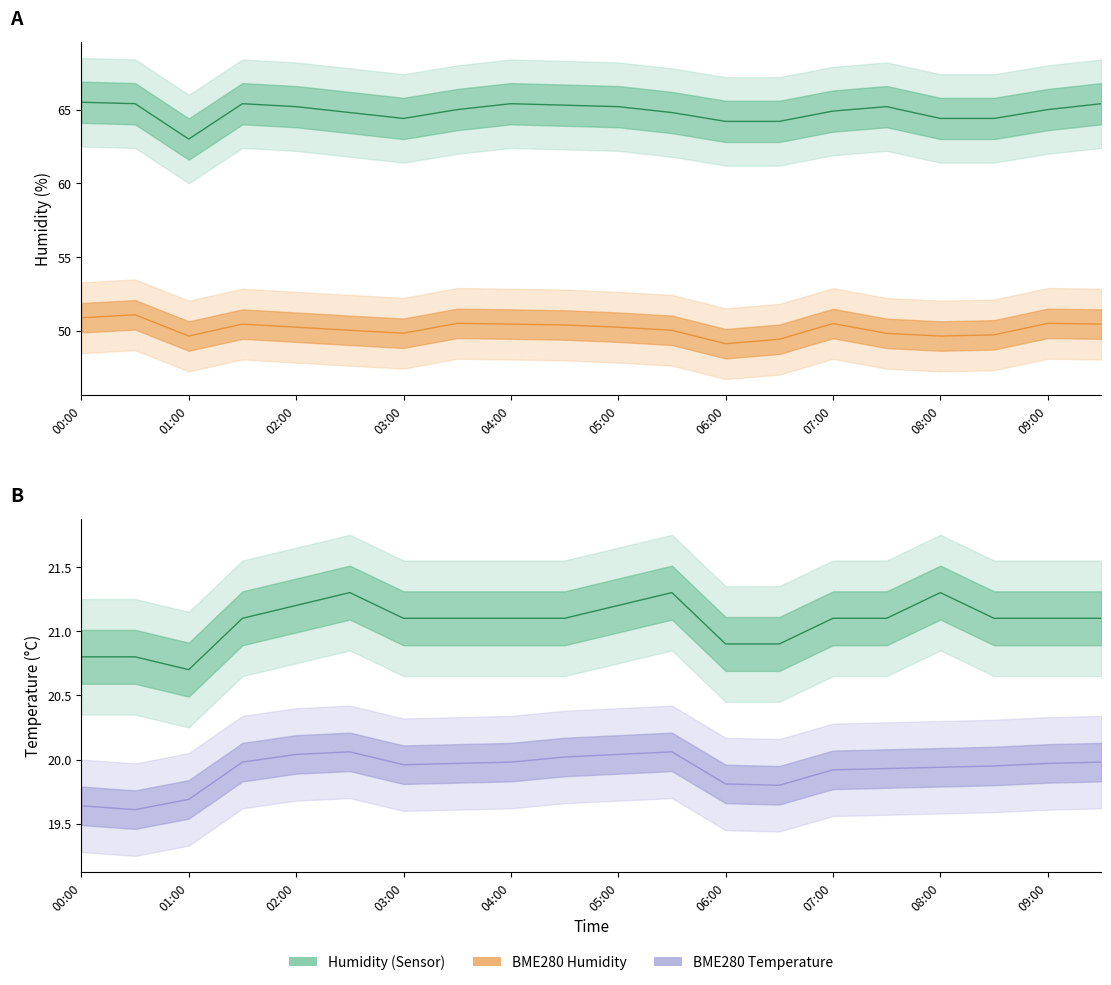

Where does the BME280_humidity (mean) series first go above 50?

00:00